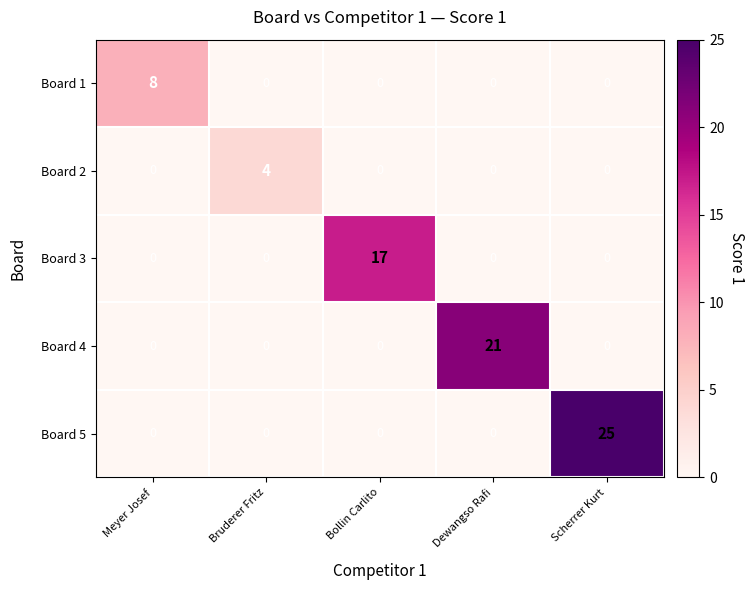

Reading left to right, list all the values displayed in this chart.

Board 1: Meyer Josef=8	Bruderer Fritz=0	Bollin Carlito=0	Dewangso Rafi=0	Scherrer Kurt=0
Board 2: Meyer Josef=0	Bruderer Fritz=4	Bollin Carlito=0	Dewangso Rafi=0	Scherrer Kurt=0
Board 3: Meyer Josef=0	Bruderer Fritz=0	Bollin Carlito=17	Dewangso Rafi=0	Scherrer Kurt=0
Board 4: Meyer Josef=0	Bruderer Fritz=0	Bollin Carlito=0	Dewangso Rafi=21	Scherrer Kurt=0
Board 5: Meyer Josef=0	Bruderer Fritz=0	Bollin Carlito=0	Dewangso Rafi=0	Scherrer Kurt=25